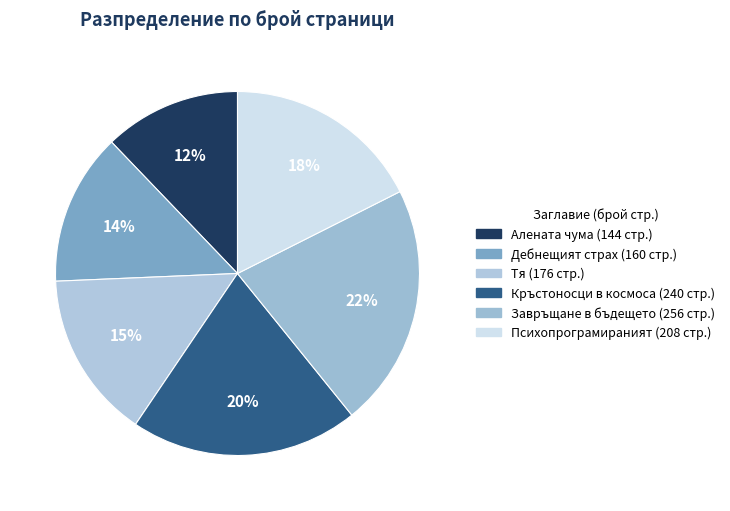

To the nearest percent, what is the average slice percentage?

17%